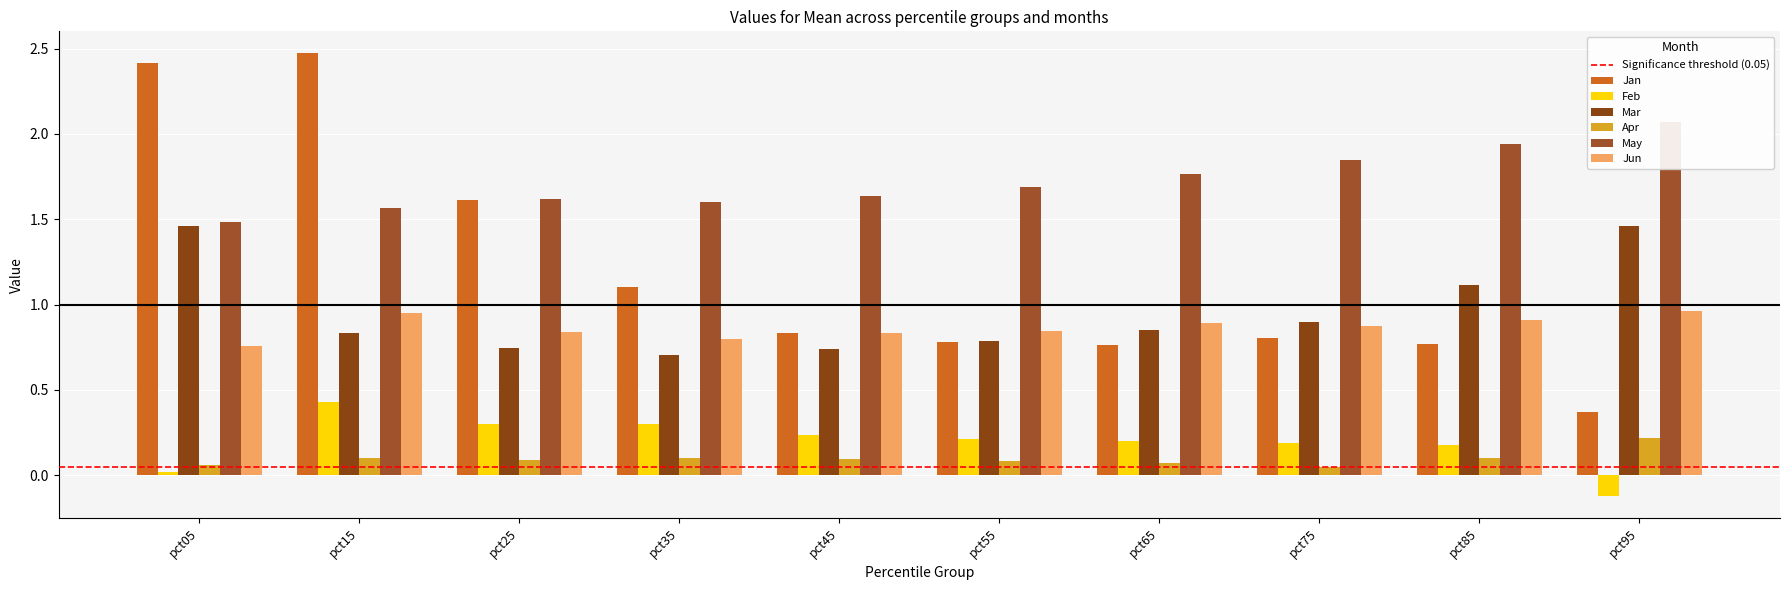

What is the spread (max minus min) of values at pct35?

1.5